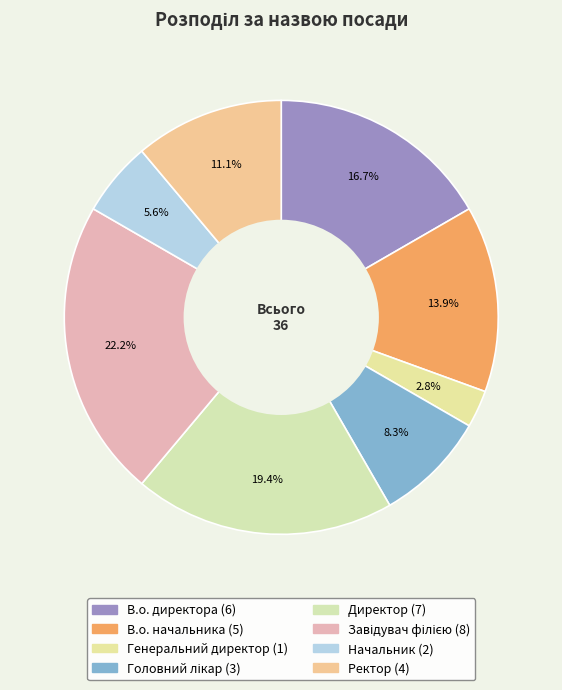

How many slices are in this pie chart?

8